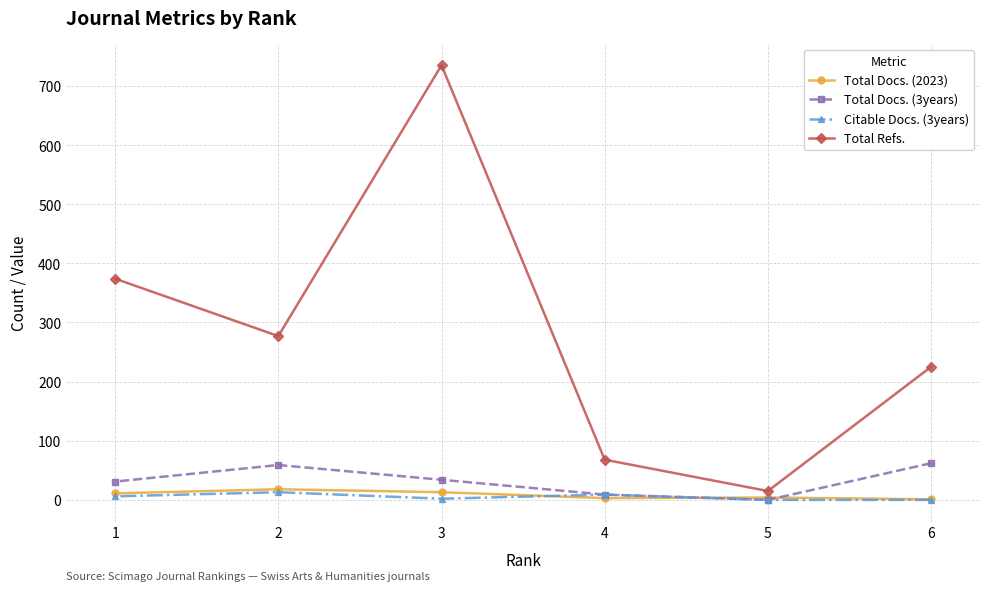

How many data points in Citable Docs. (3years) are above 6?

2